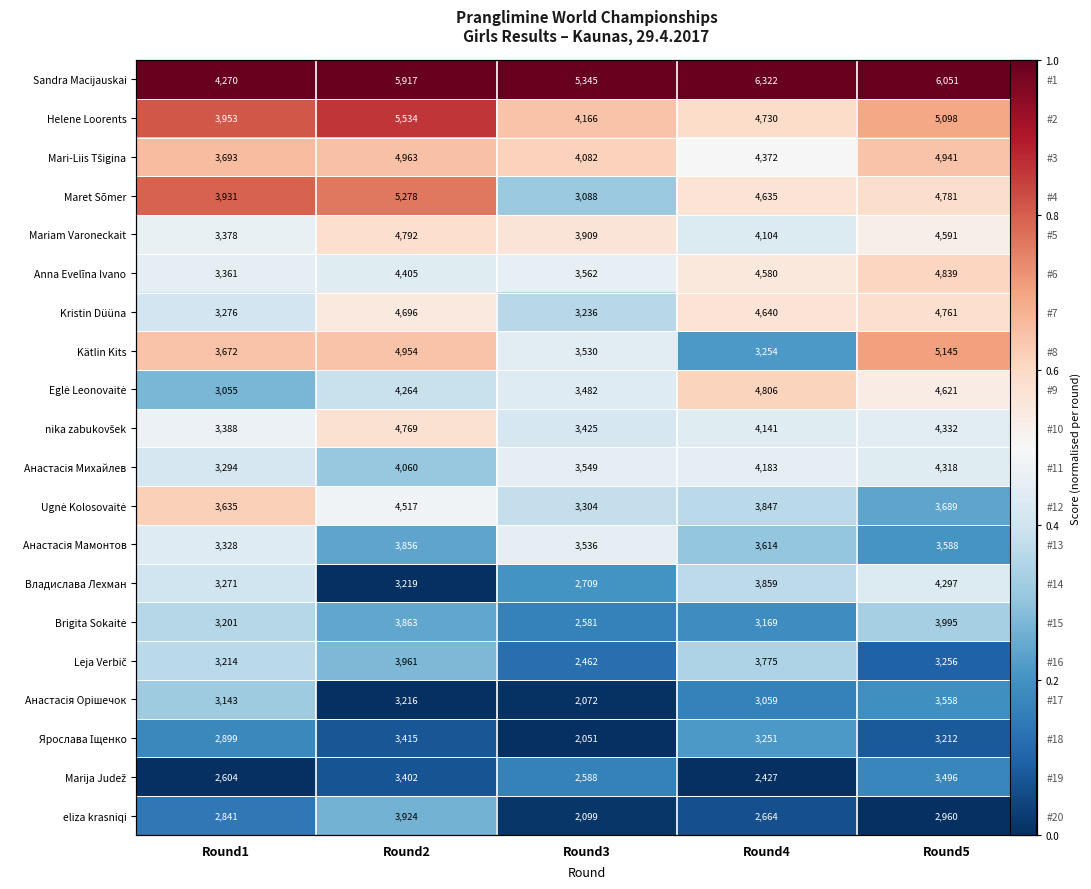

Is the value of Helene Loorents at Round1 greater than the value of Владислава Лехман at Round1?

Yes